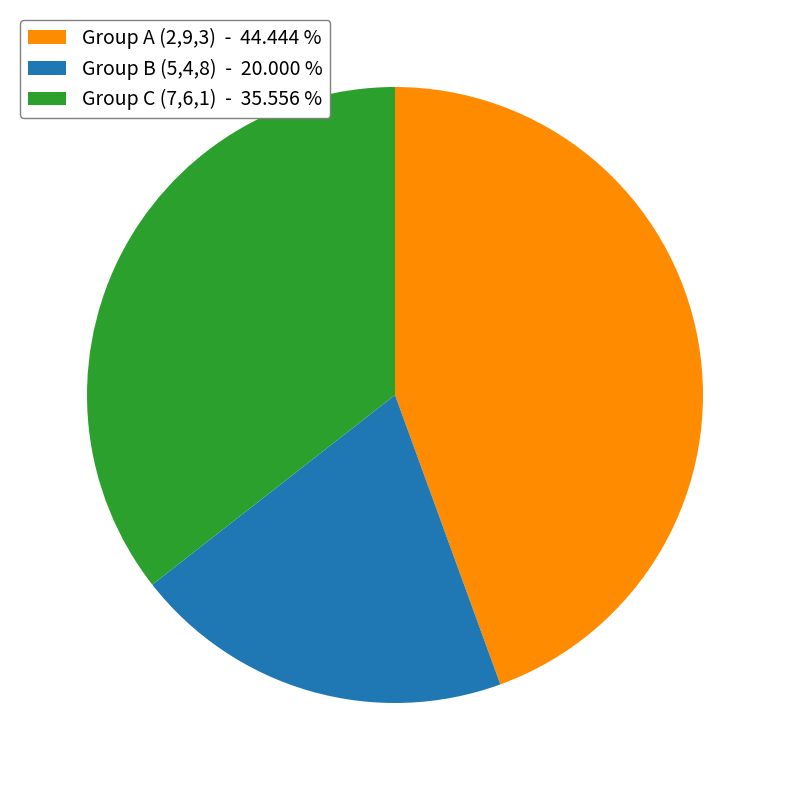

Which slice is the largest?

Group A (2,9,3) - 44.444 %